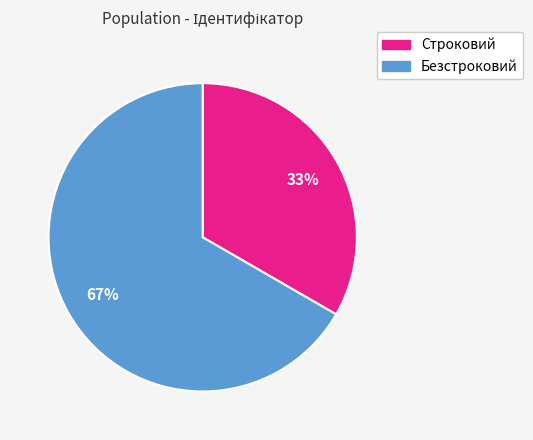

Do Безстроковий and Строковий together represent more than half of the pie?

Yes